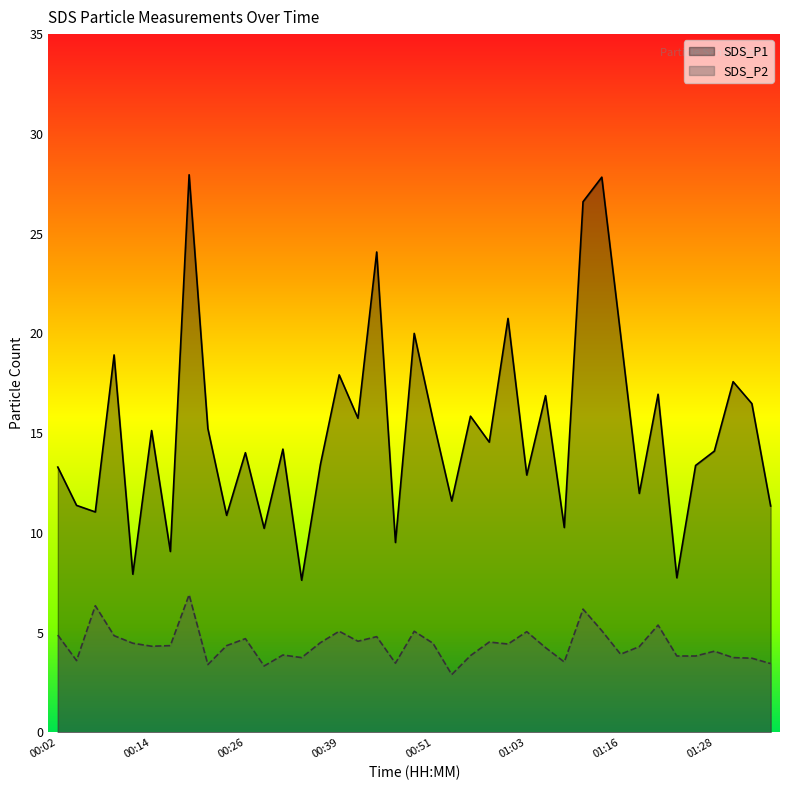

What is the label of the 33rd point from the left?

01:21